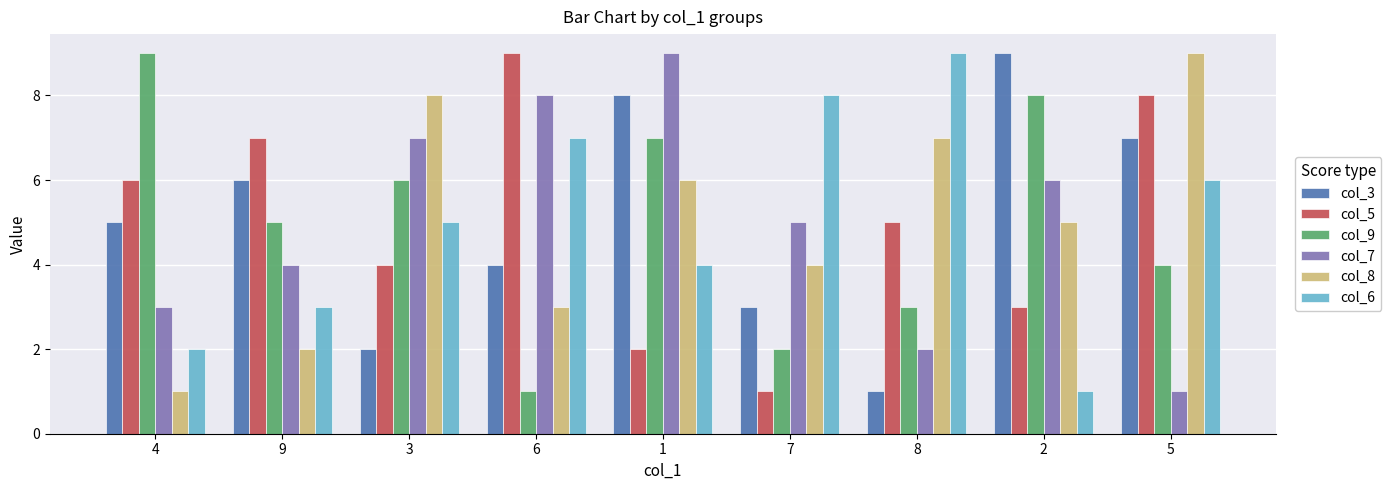

What is the label of the 5th bar from the left?

1